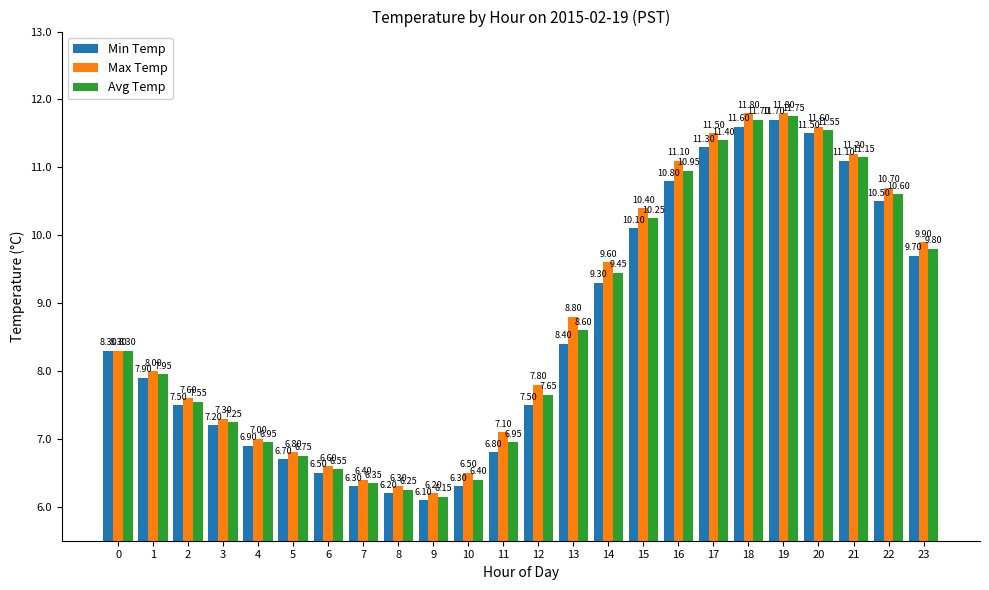

What value does the Avg Temp series have at 18?

11.7